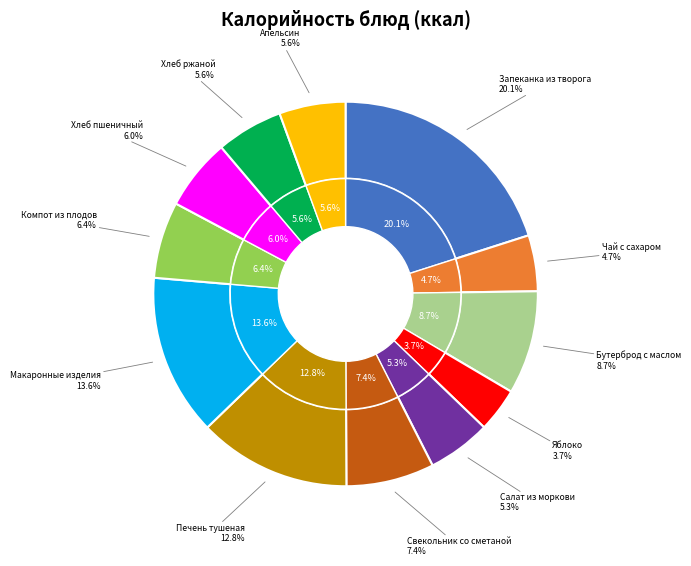

Rank the categories by value from highest to lowest.

Запеканка из творога, Макаронные изделия, Печень тушеная, Бутерброд с маслом, Свекольник со сметаной, Компот из плодов, Хлеб пшеничный, Хлеб ржаной, Апельсин, Салат из моркови, Чай с сахаром, Яблоко